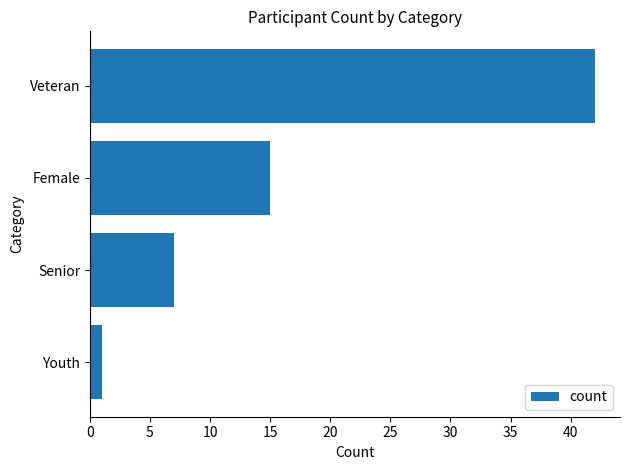

Reading bottom to top, transcribe all the data shown in this chart.

1	7	15	42